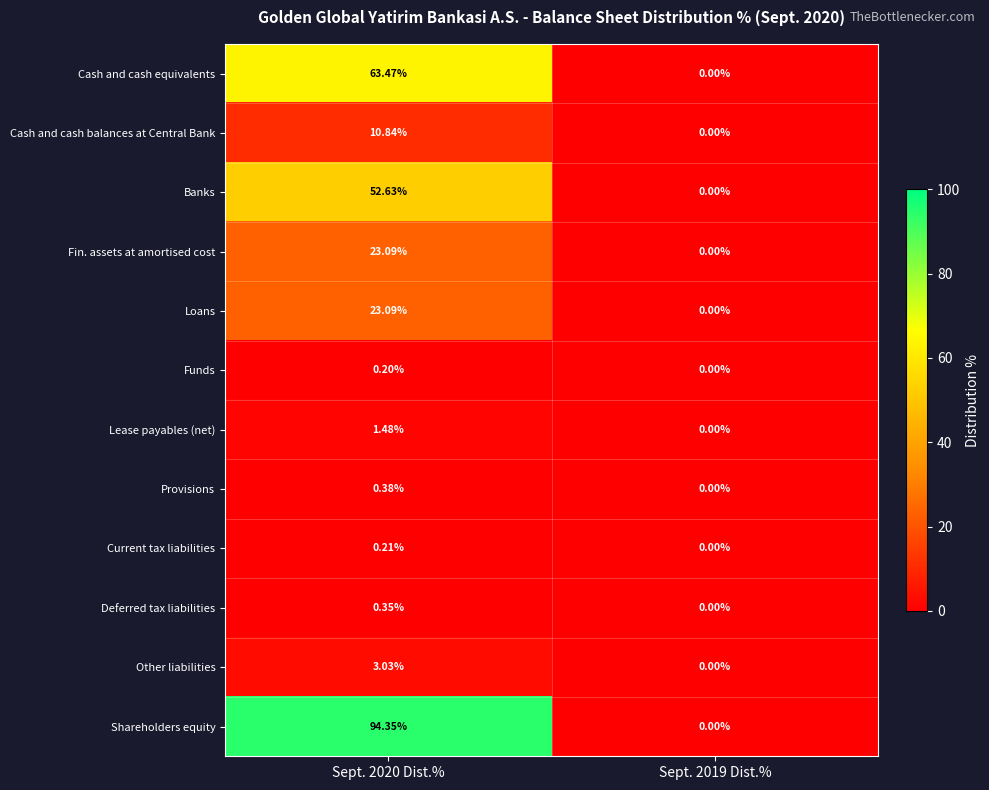

Between Sept. 2020 Dist.% and Sept. 2019 Dist.%, which series saw the biggest shift?

Shareholders equity